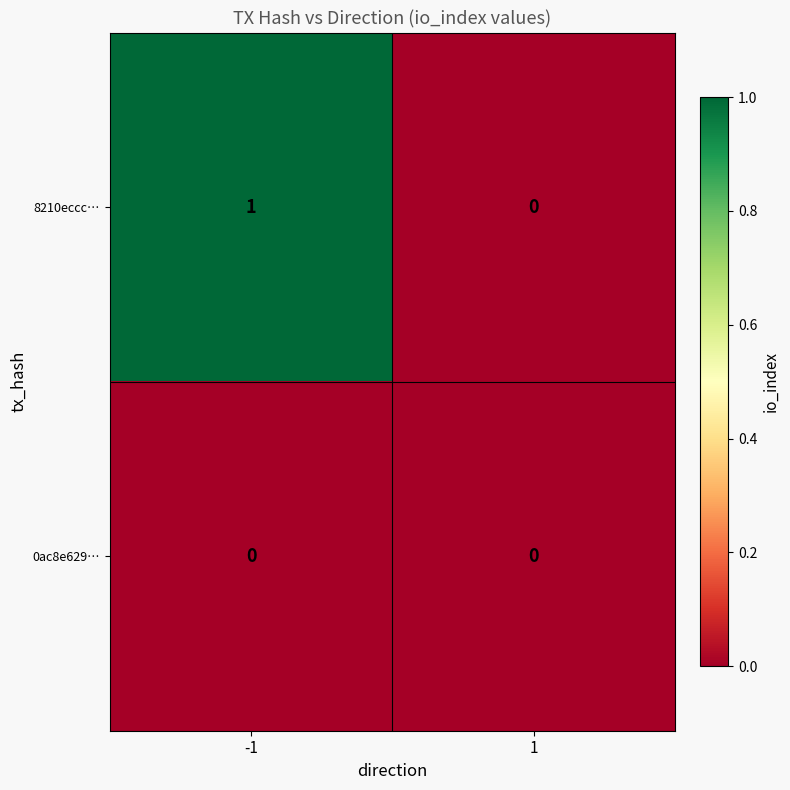

How many series are shown in this chart?

2